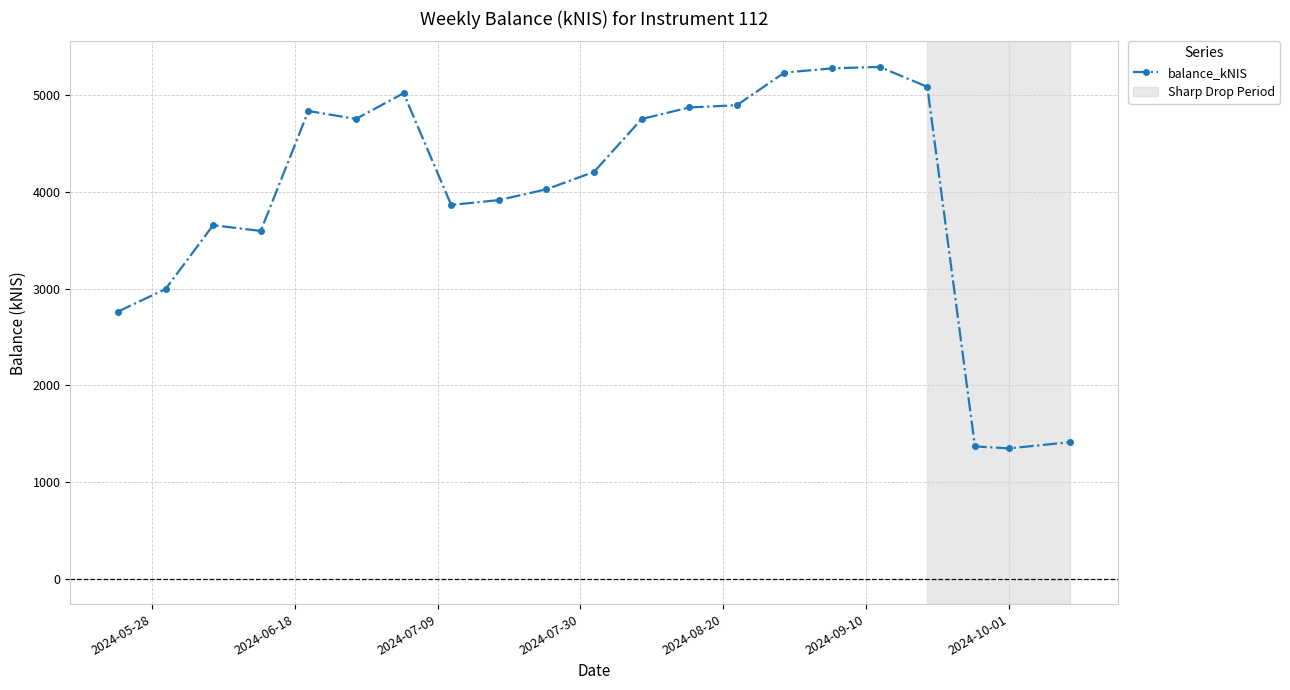

True or false: there are more than 0 points higher than both neighbors.

True